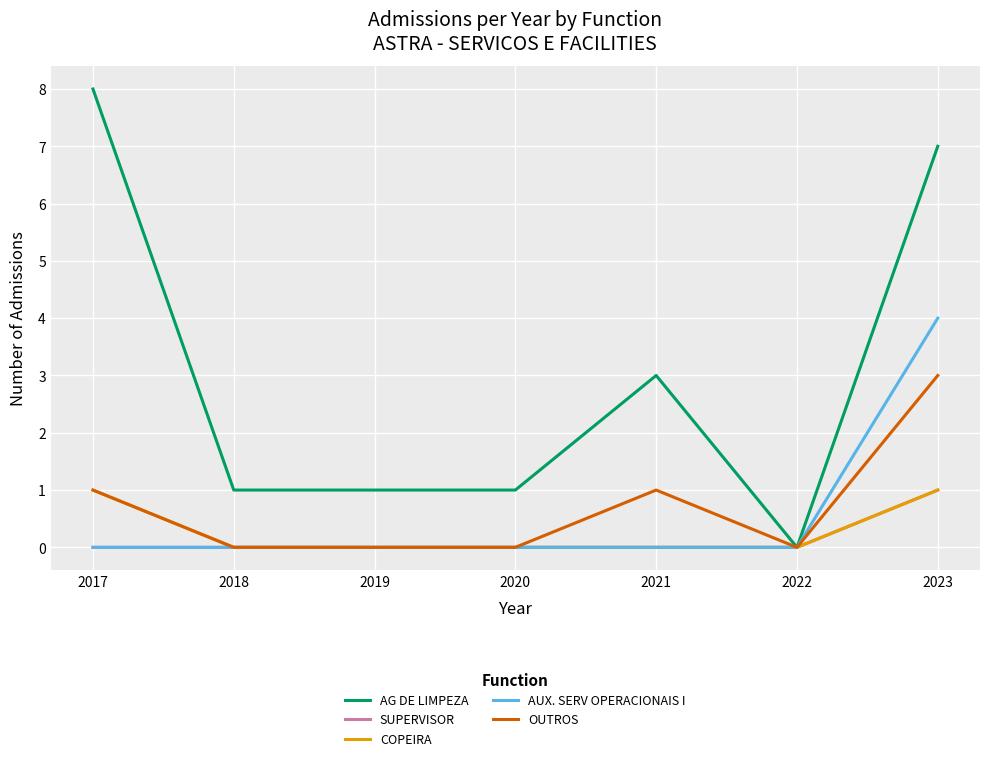

What is the maximum value for AUX. SERV OPERACIONAIS I?

4